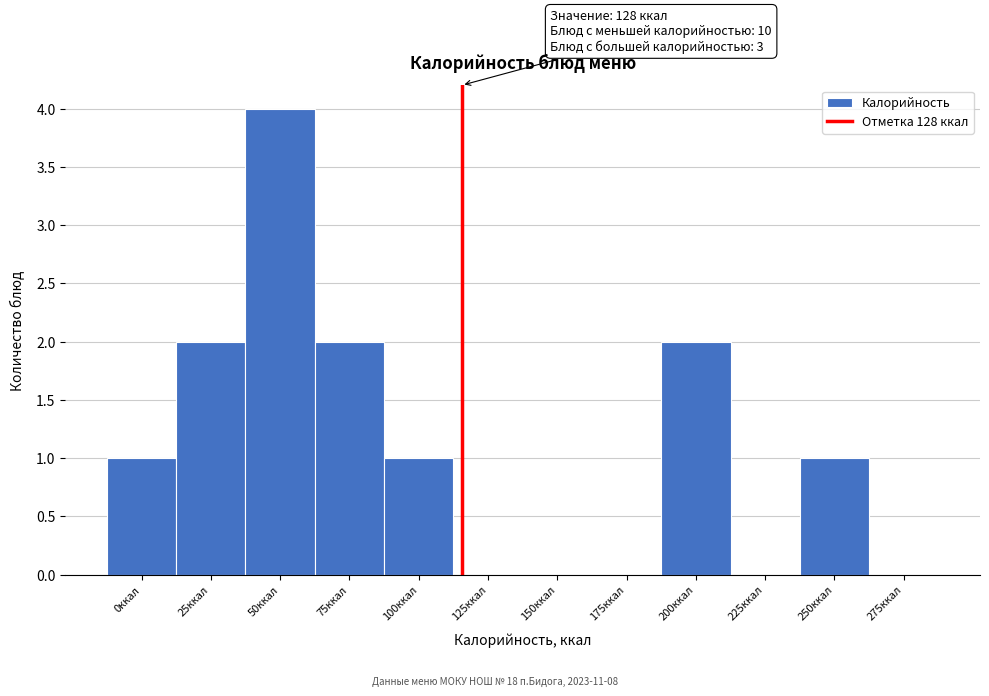

Reading left to right, list all the values displayed in this chart.

0ккал=1	25ккал=2	50ккал=4	75ккал=2	100ккал=1	125ккал=0	150ккал=0	175ккал=0	200ккал=2	225ккал=0	250ккал=1	275ккал=0